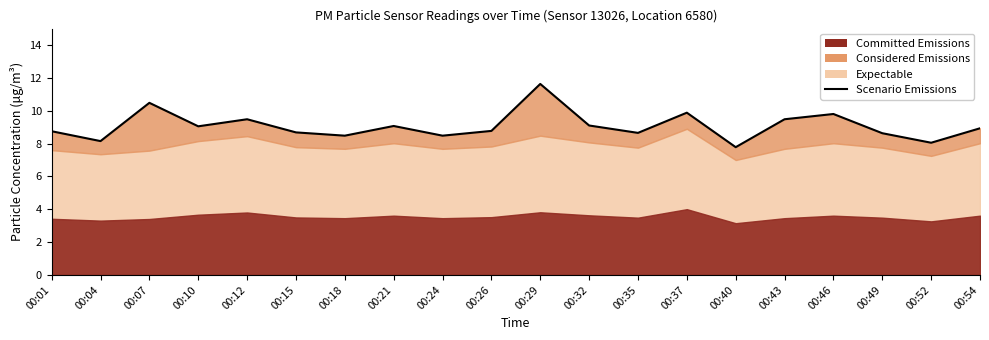

At which label is the value closest to 9?

00:10